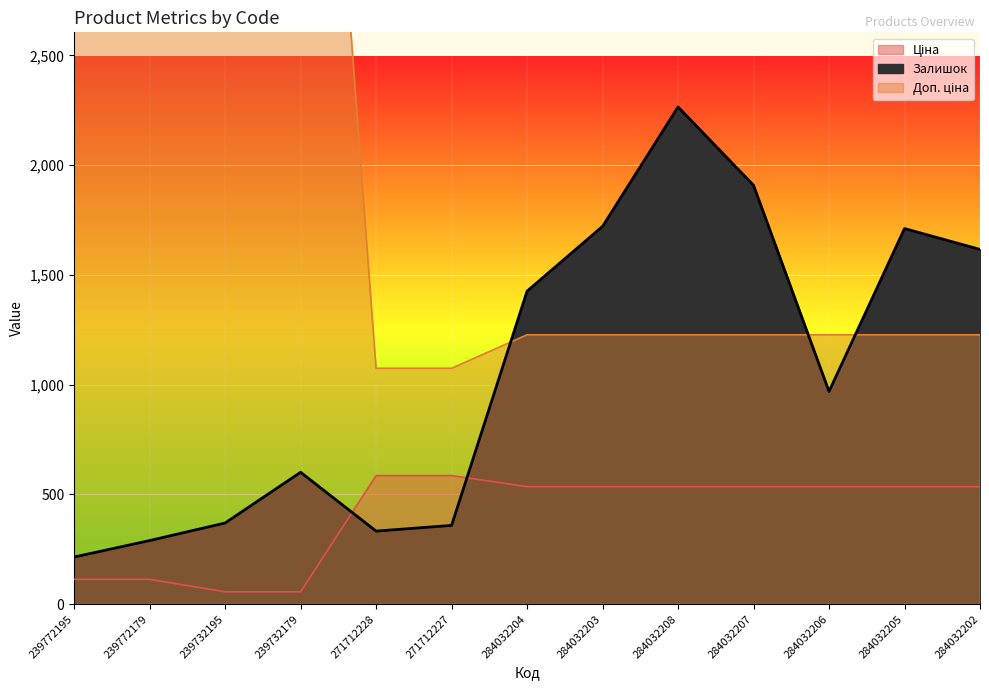

What is the value of the Ціна point at the 4th from the left?

56.7